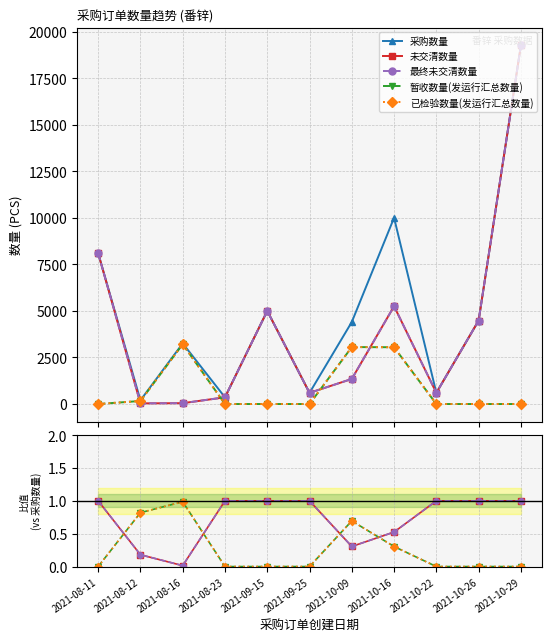

List the labels in order of 暂收数量(发运行汇总数量) value, smallest first.

2021-08-11, 2021-08-23, 2021-09-15, 2021-09-25, 2021-10-22, 2021-10-26, 2021-10-29, 2021-10-16, 2021-10-09, 2021-08-12, 2021-08-16